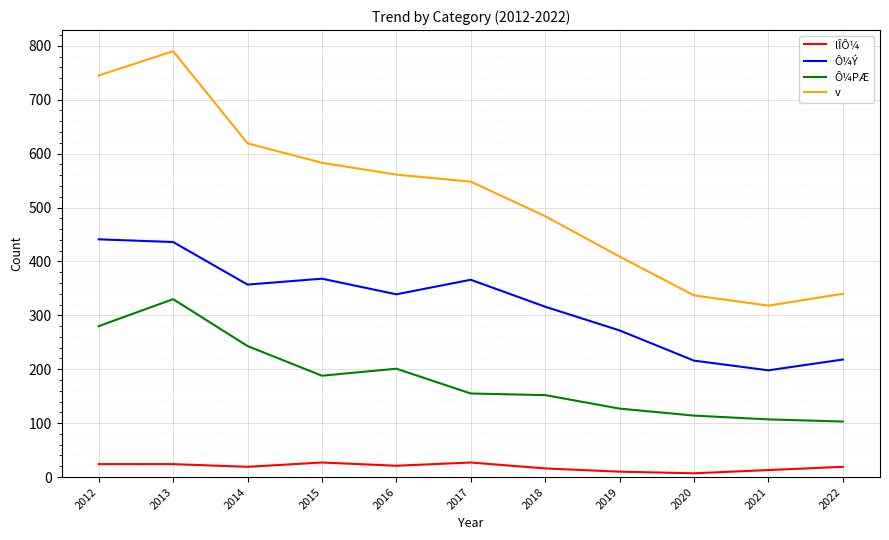

List the series in order of their peak value, highest first.

v, Ô¼Ý, Ô¼PÆ, lÎÔ¼